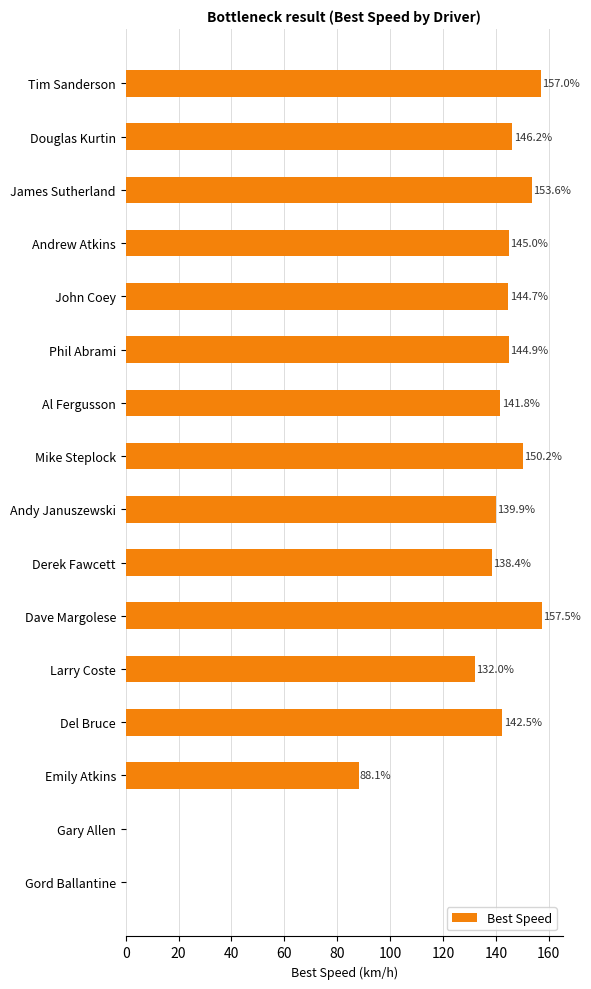

What is the greatest value displayed?

157.5